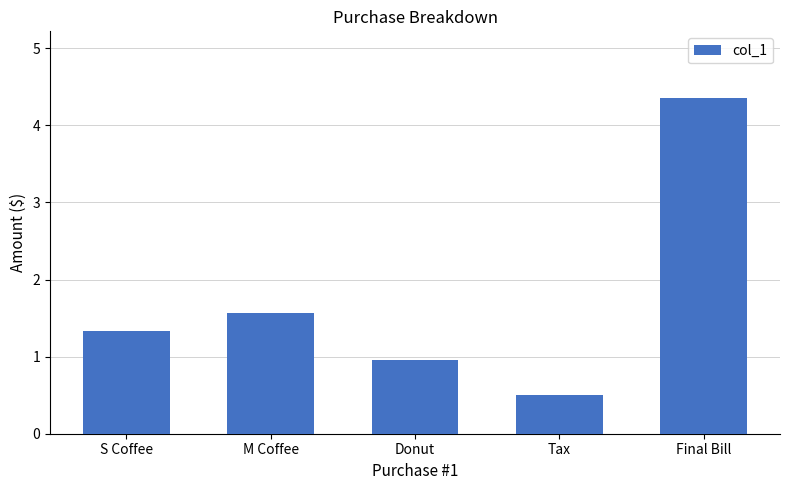

Which category has the lowest value across all series?

Tax